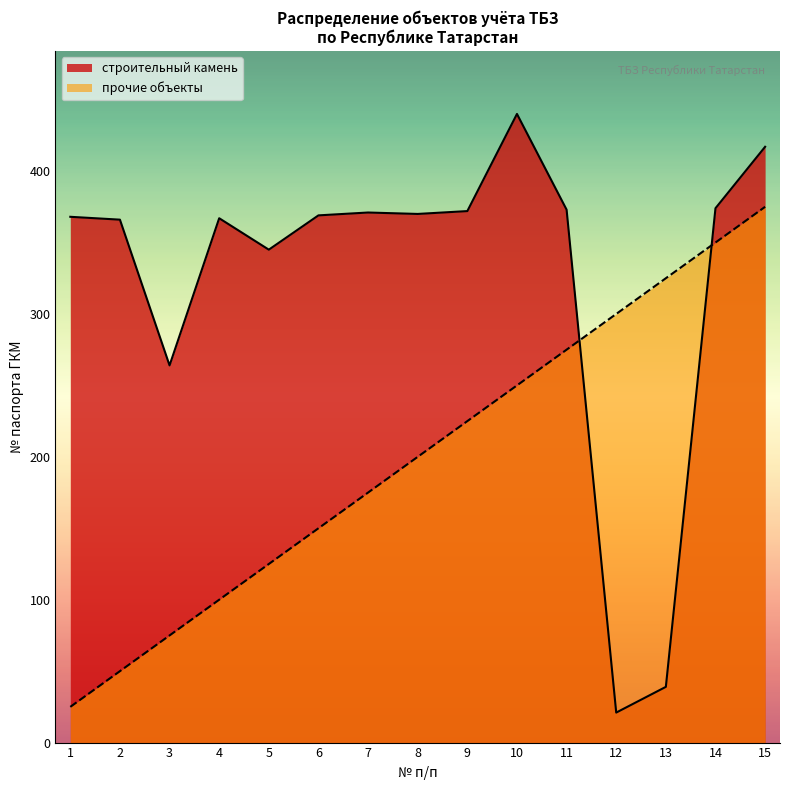

What is the difference between the values at 13 and 1?

300